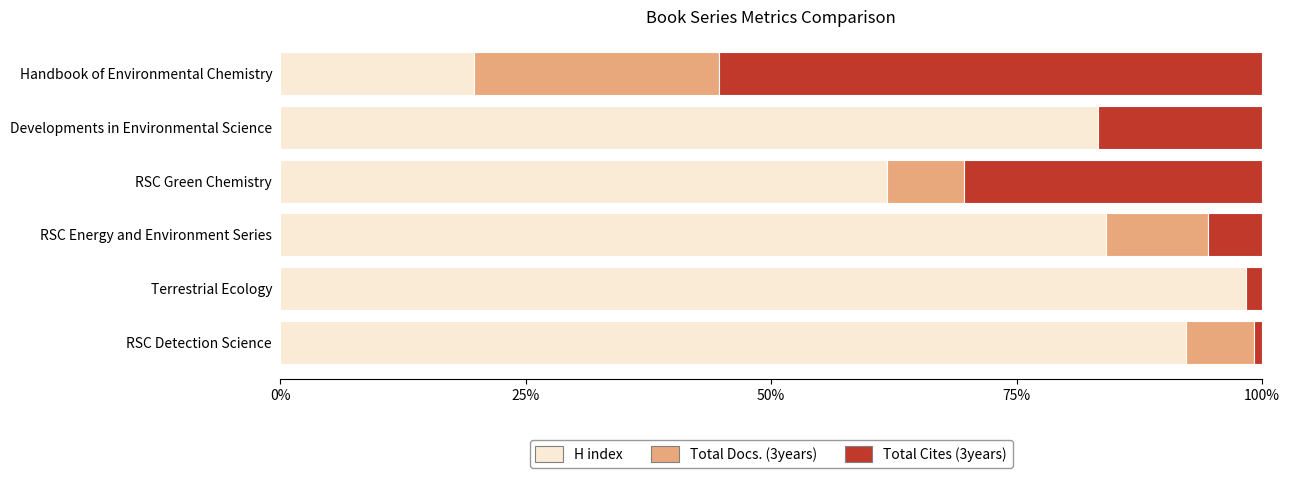

What is the sum of all H index values?

439.6